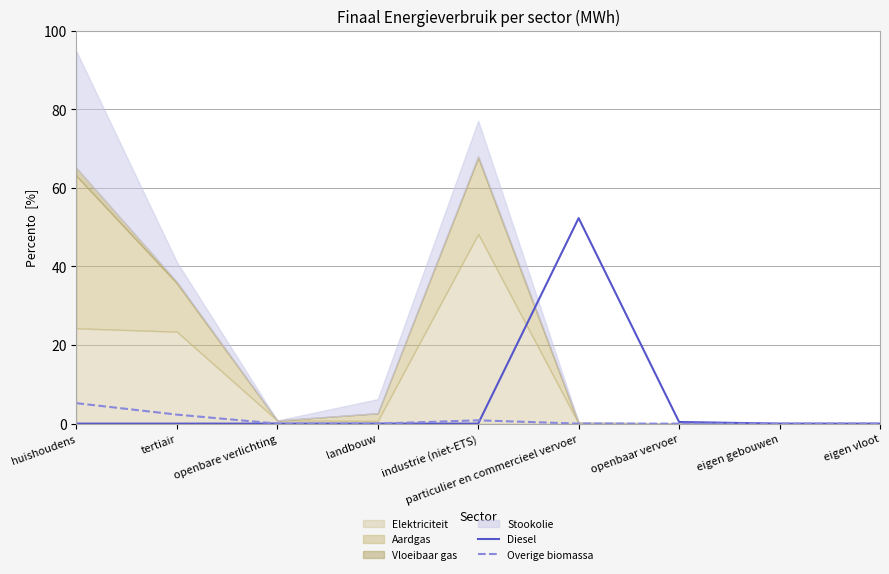

List the labels in order of Diesel value, smallest first.

huishoudens, tertiair, openbare verlichting, landbouw, industrie (niet-ETS), eigen gebouwen, eigen vloot, openbaar vervoer, particulier en commercieel vervoer